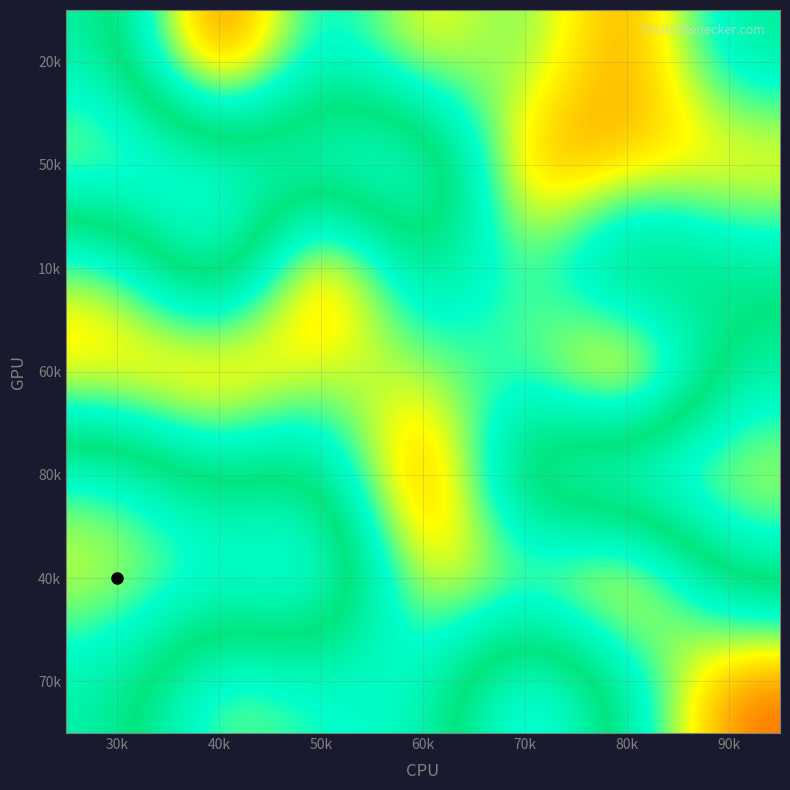

At how many categories does at least one series exceed 7?

7